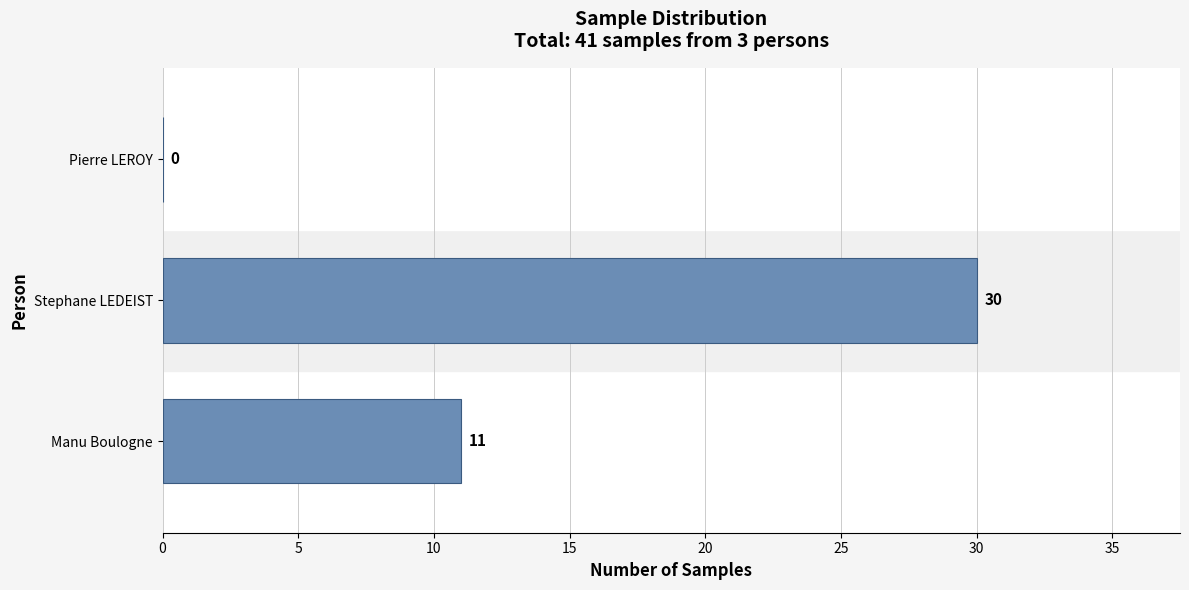

Which has a higher value, Stephane LEDEIST or Manu Boulogne?

Stephane LEDEIST